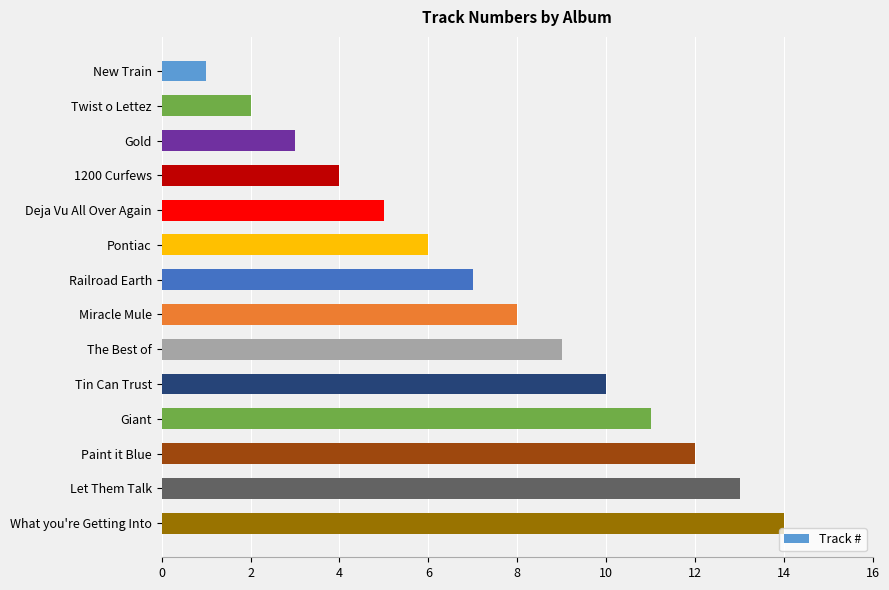

Rank the categories by value from lowest to highest.

New Train, Twist o Lettez, Gold, 1200 Curfews, Deja Vu All Over Again, Pontiac, Railroad Earth, Miracle Mule, The Best of, Tin Can Trust, Giant, Paint it Blue, Let Them Talk, What you're Getting Into